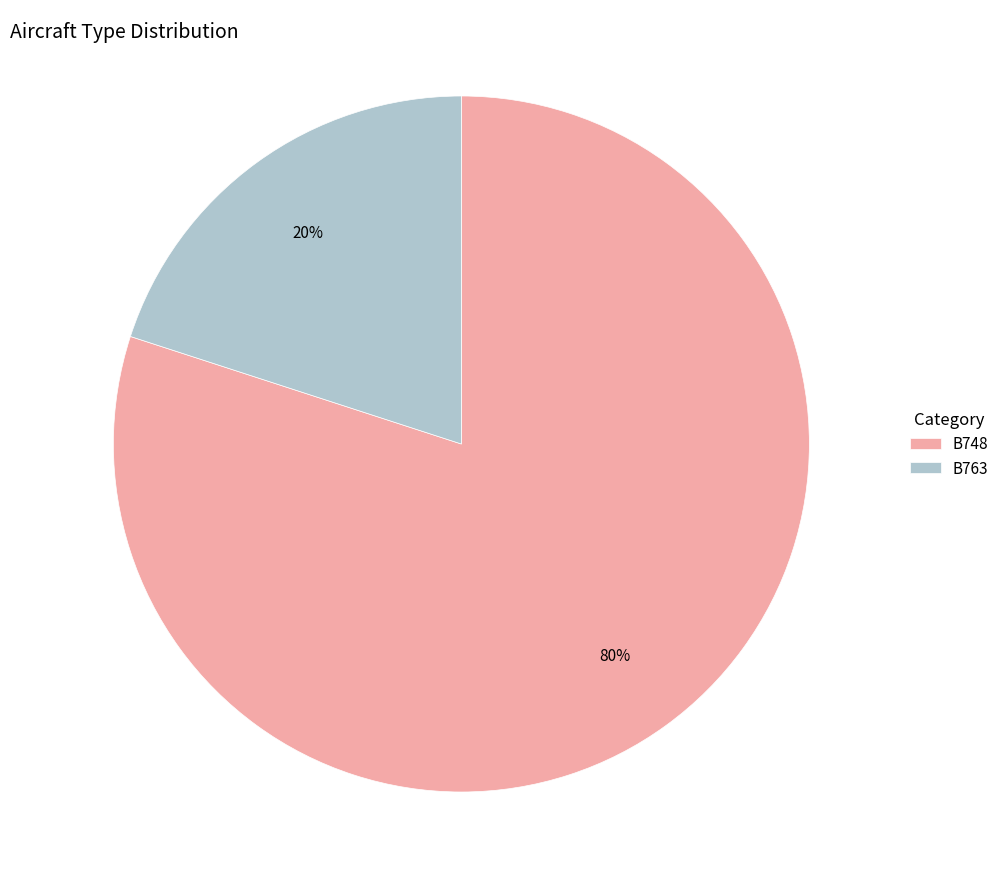

To the nearest percent, what is the difference between the largest and smallest slice percentages?

60%